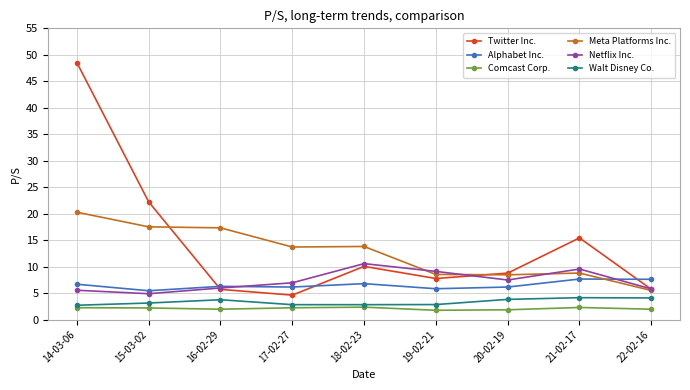

How many interior local peaks does the Twitter Inc. series have?

2